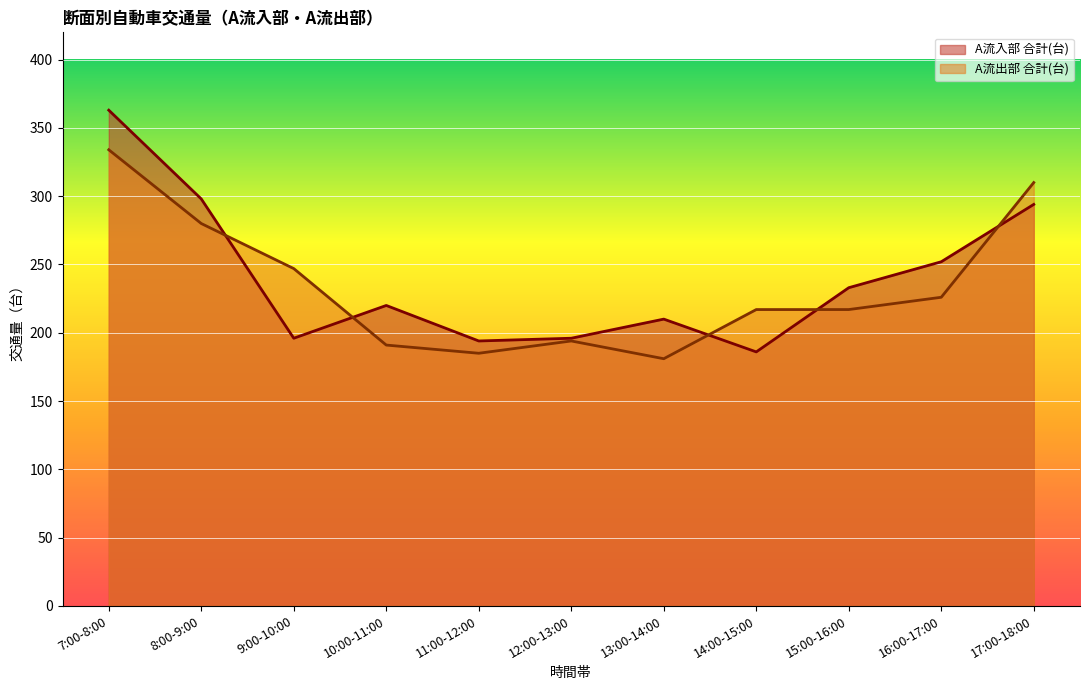

True or false: A流入部 合計(台) has a value of 490 at 7:00-8:00.

False